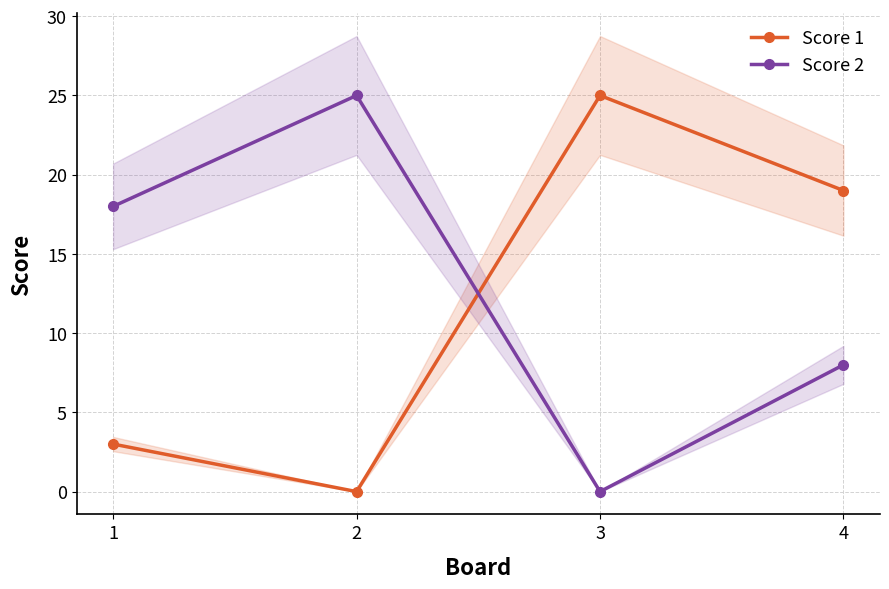

Which series has the largest range (max minus min)?

Score 1